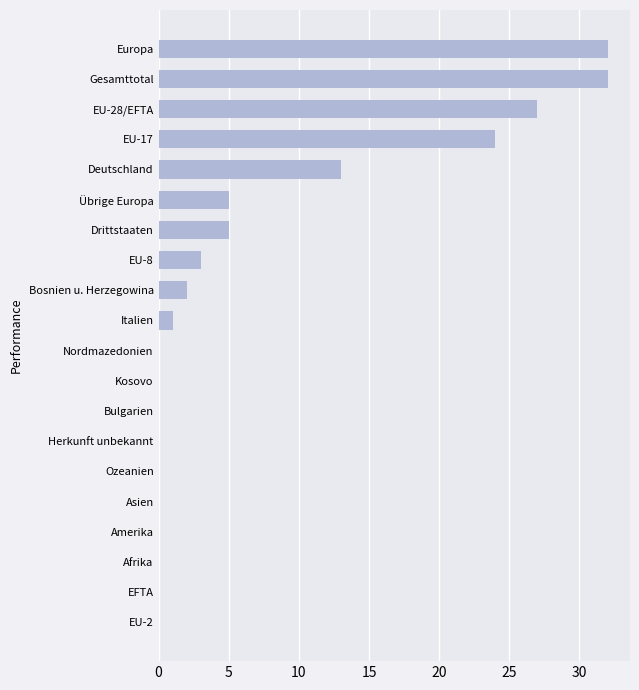

At which label is the value closest to 16?

Deutschland